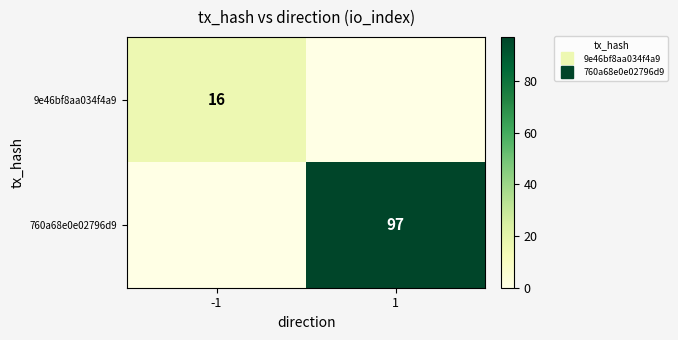

Rank the series by their average value, from lowest to highest.

9e46bf8aa034f4a9, 760a68e0e02796d9